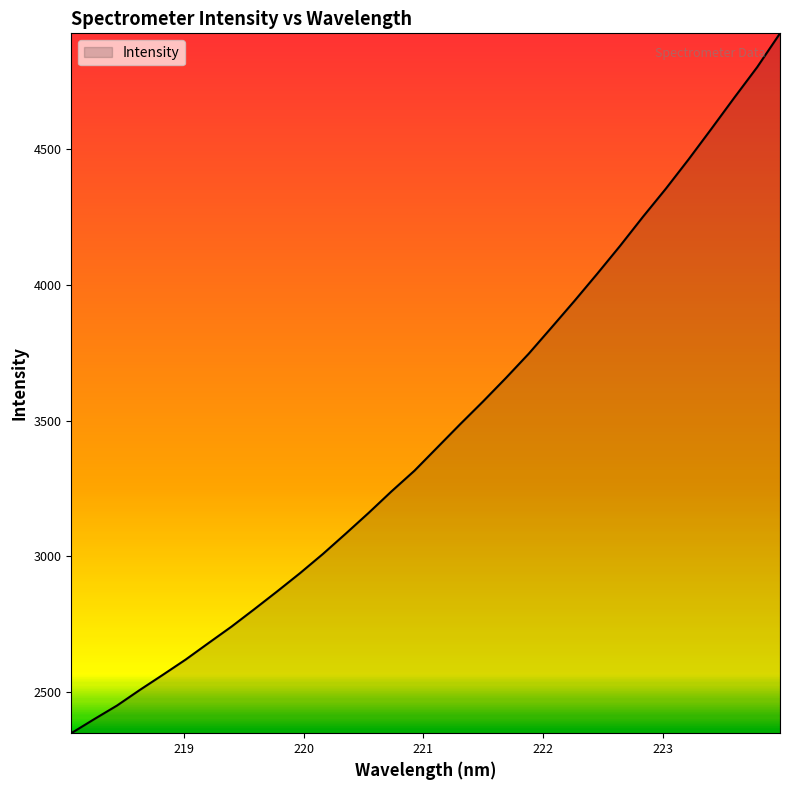

What is the difference between the maximum and minimum values?

2580.1